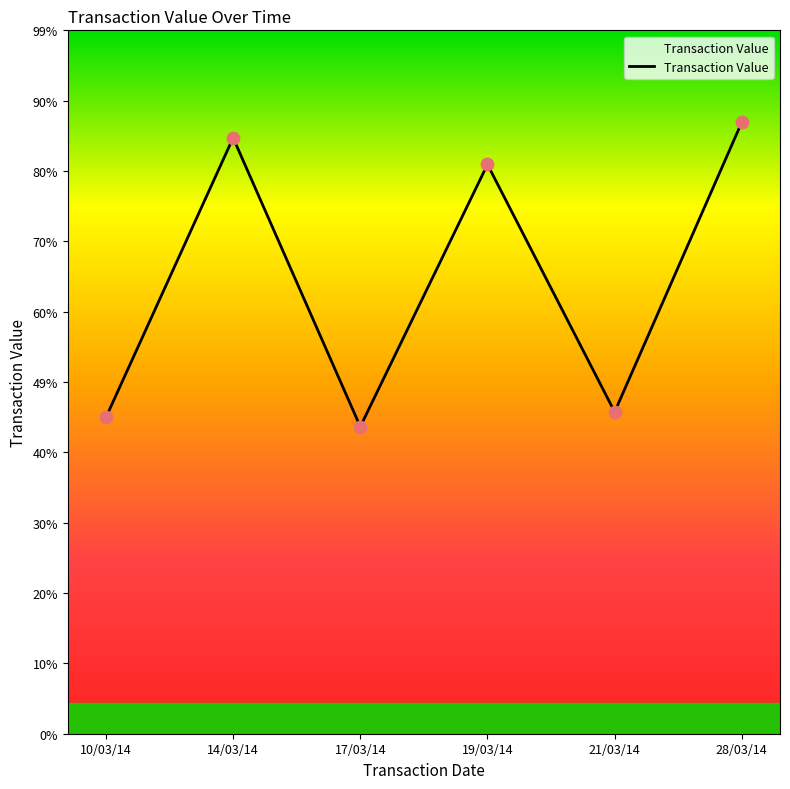

Between 17/03/14 and 14/03/14, which is larger?

14/03/14